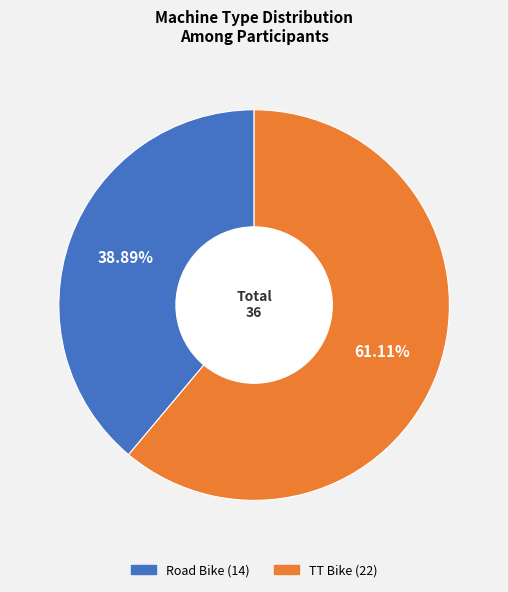

To the nearest percent, what portion does TT Bike represent?

61%